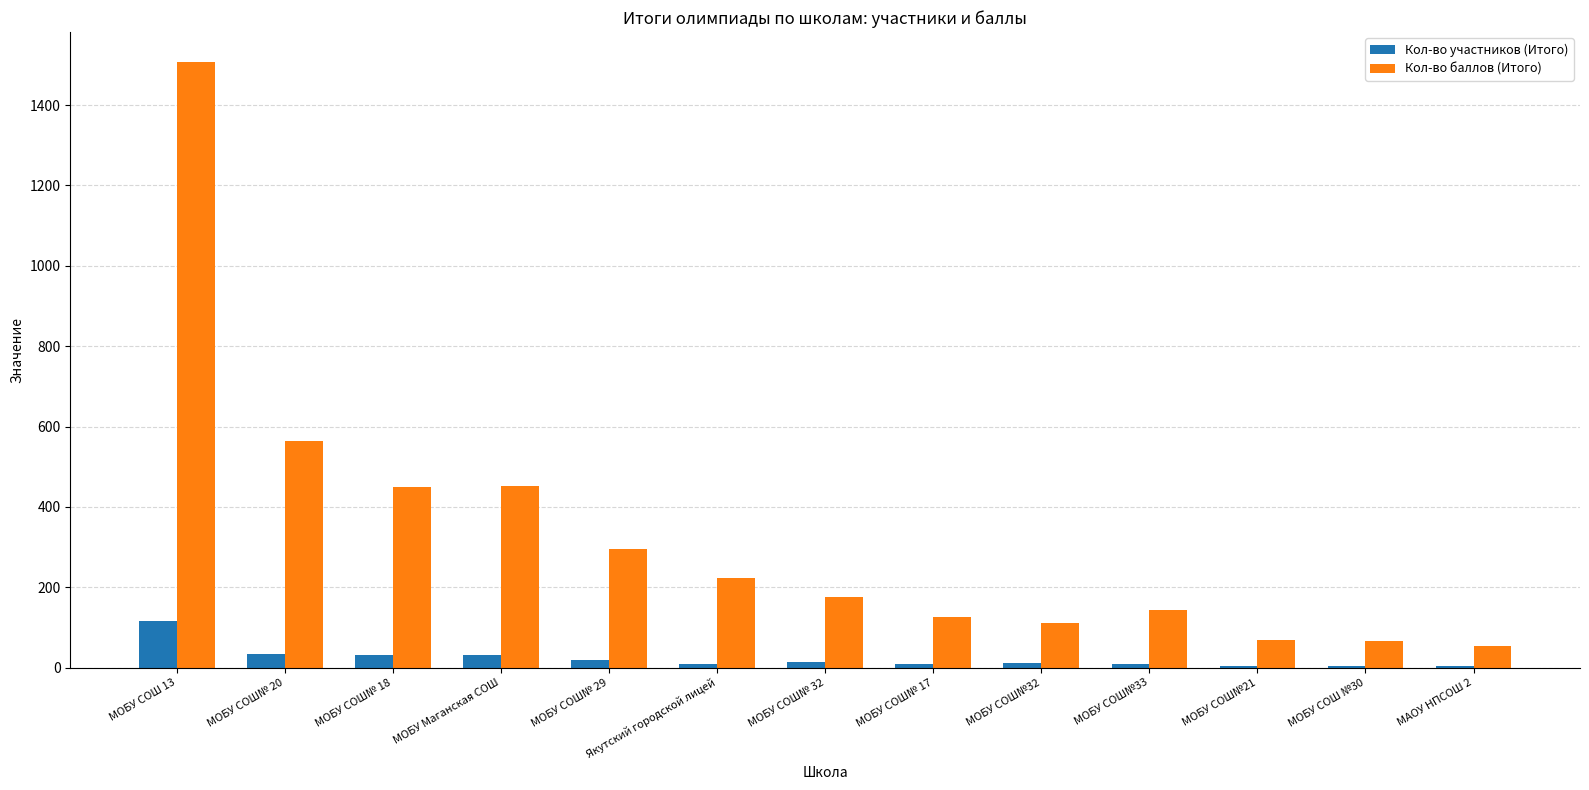

What are all the series names shown in the legend?

Кол-во участников (Итого), Кол-во баллов (Итого)